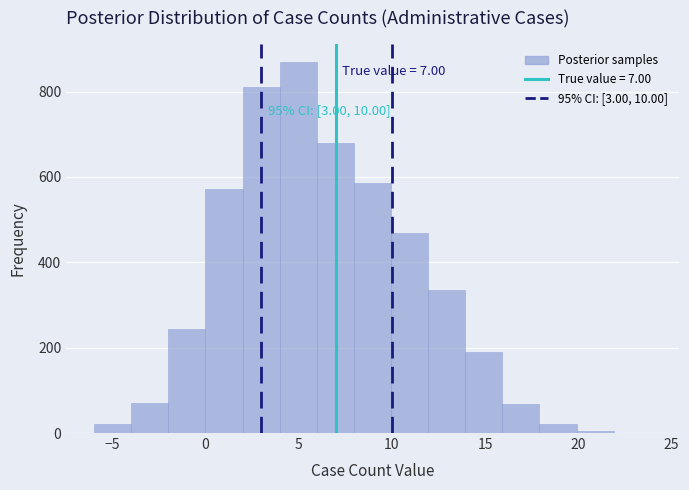

Read against the x-axis, roughly where is the centre of the tallest bar?

5.0